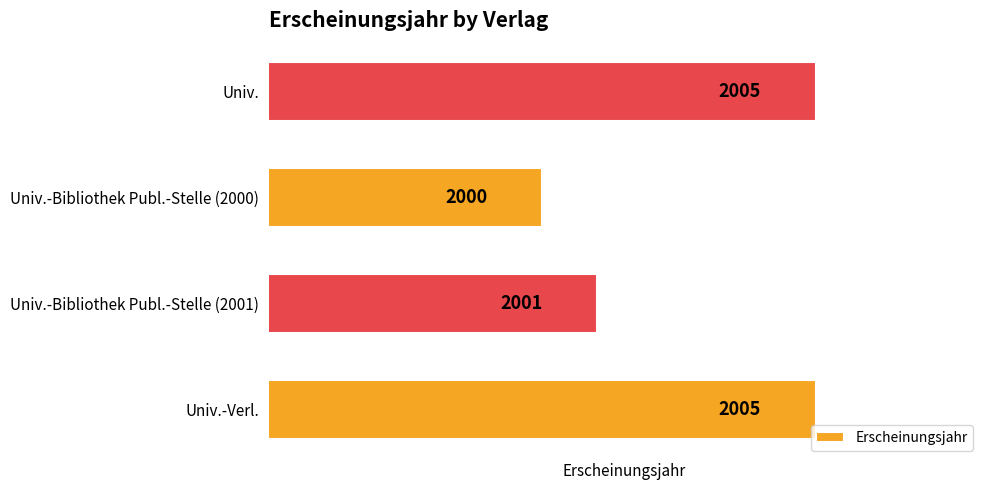

What is the average value?

2003